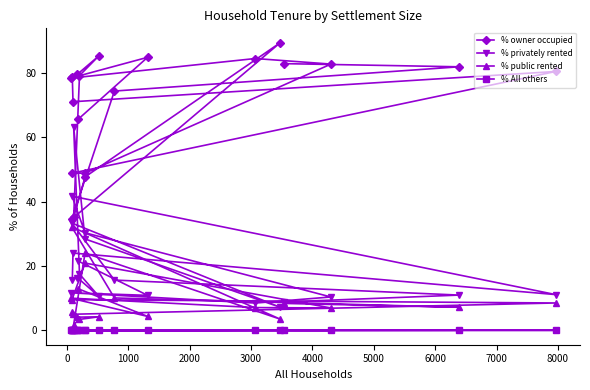

Which series has the largest total across all categories?

% owner occupied